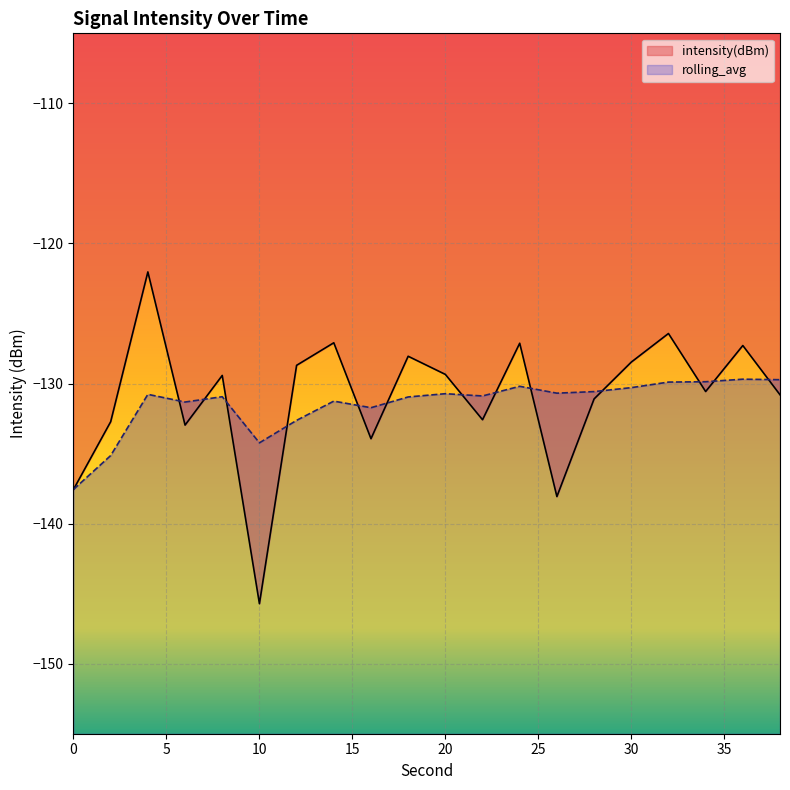

At which label does intensity(dBm) reach its minimum?

10